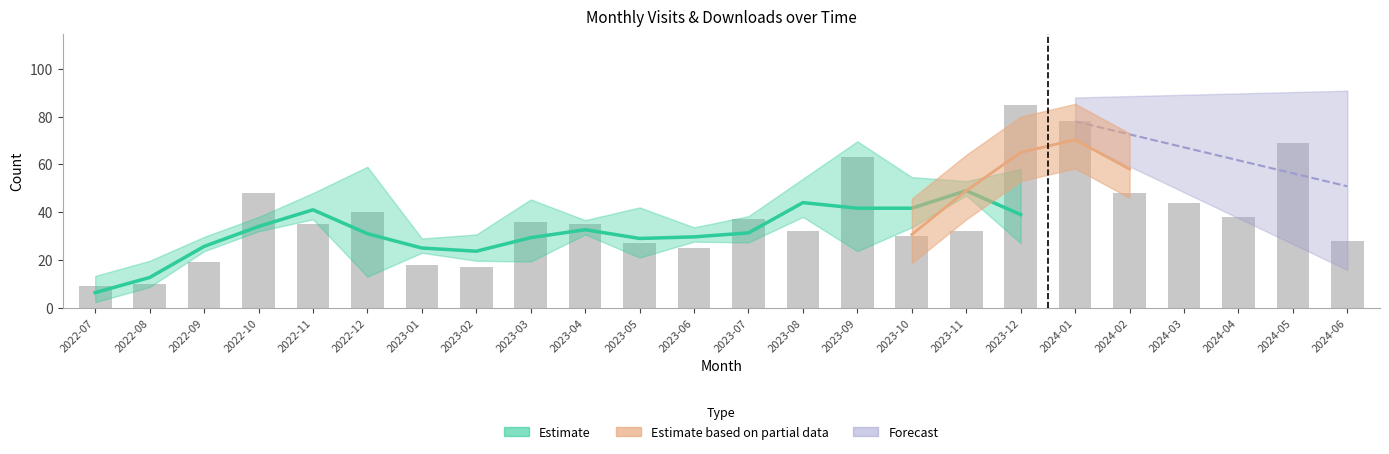

Does the chart contain stacked bars?

No